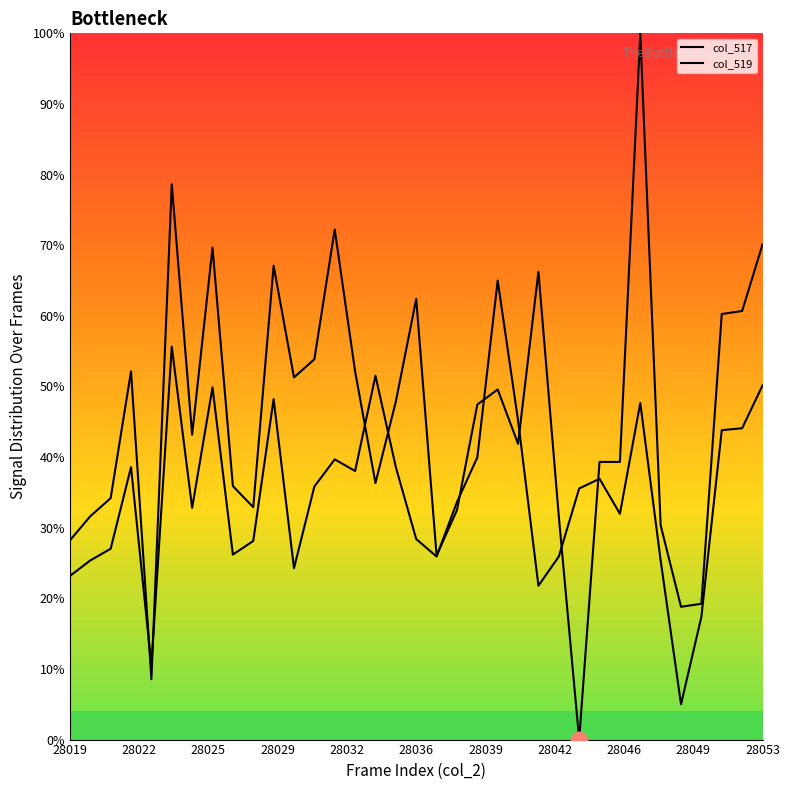

The col_517 series shows 36.2 at 32. True or false?

False